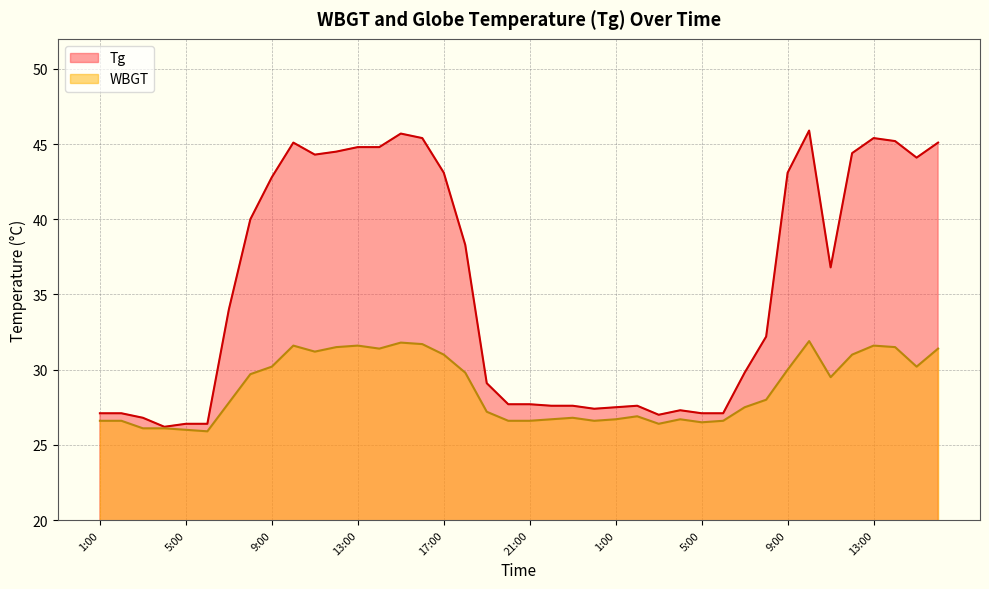

What are all the series names shown in the legend?

Tg, WBGT